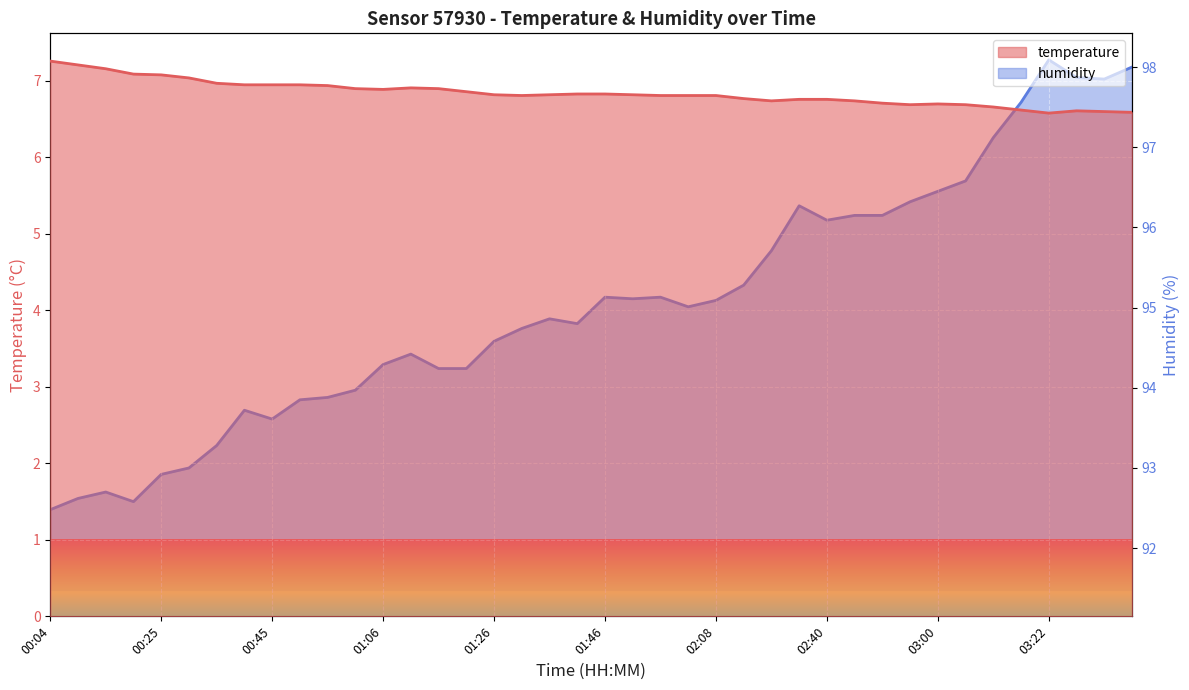

The humidity series shows 67.9 at 03:32. True or false?

False